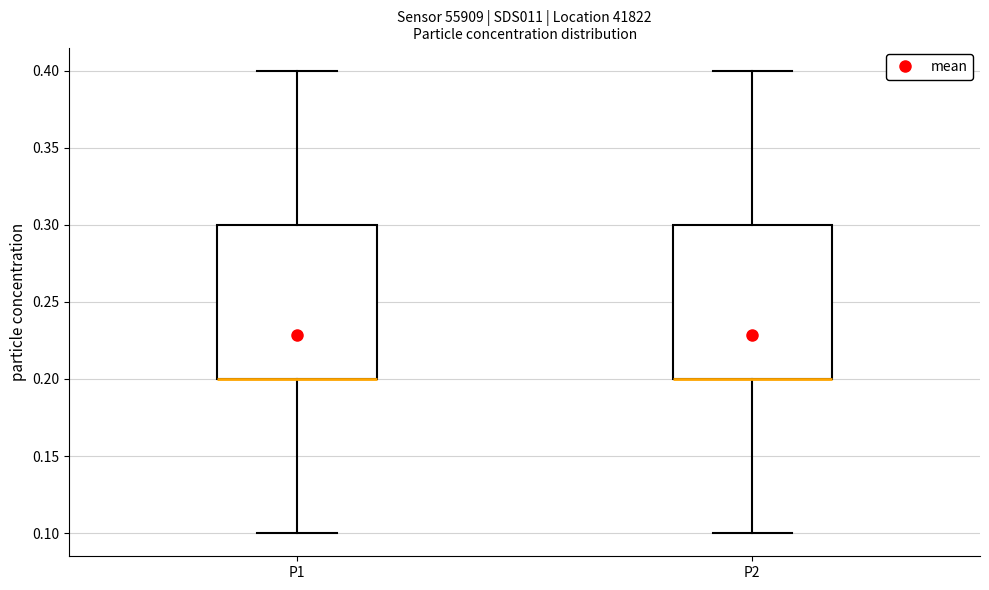

Reading left to right, read every box against the y-axis: the position of its median line, the range the box covers, and the ends of its whiskers. The values are not printed on the chart, so give them approximately, as read against the axis.

P1: median 0.2 (drawn on the box's lower edge), box 0.2 to 0.3, whiskers 0.1 to 0.4
P2: median 0.2 (drawn on the box's lower edge), box 0.2 to 0.3, whiskers 0.1 to 0.4